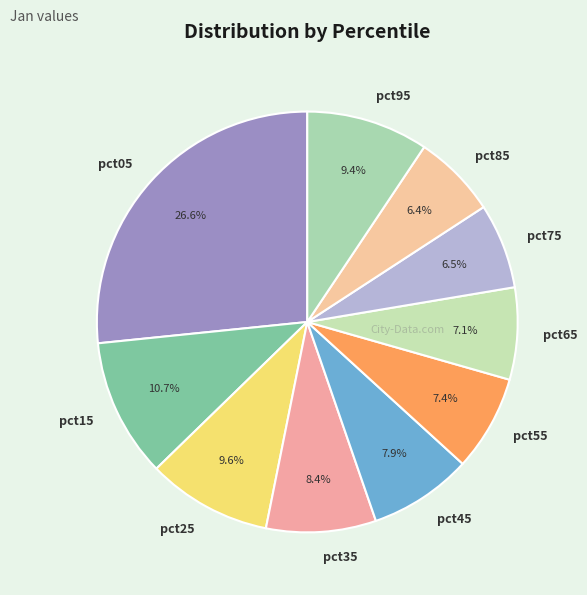

What percentage is the pct85 slice, to the nearest percent?

6%